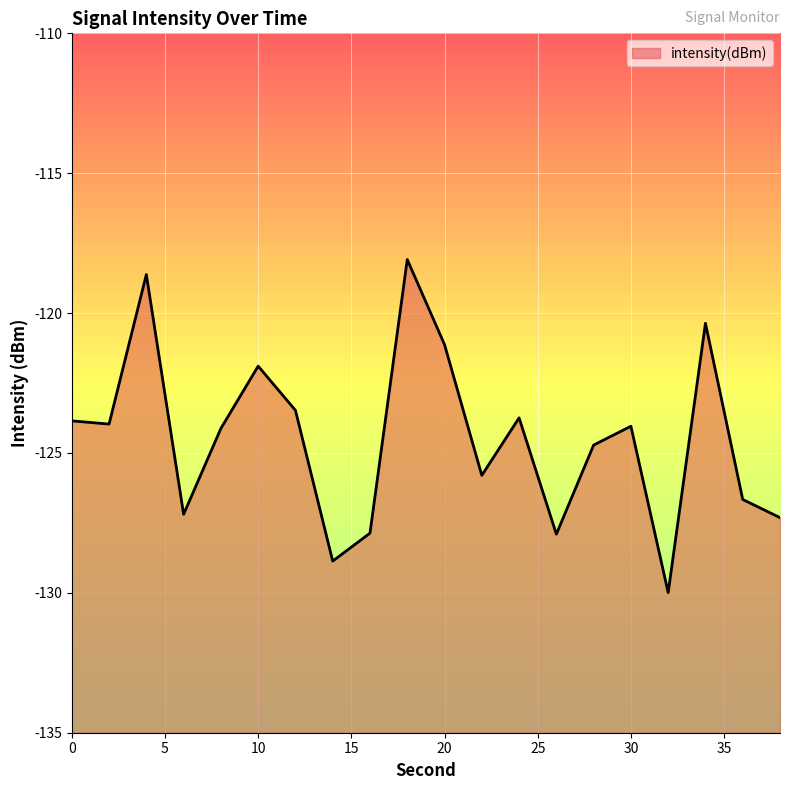

List the labels in order of value, largest first.

18, 4, 34, 20, 10, 12, 24, 0, 2, 30, 8, 28, 22, 36, 6, 38, 16, 26, 14, 32